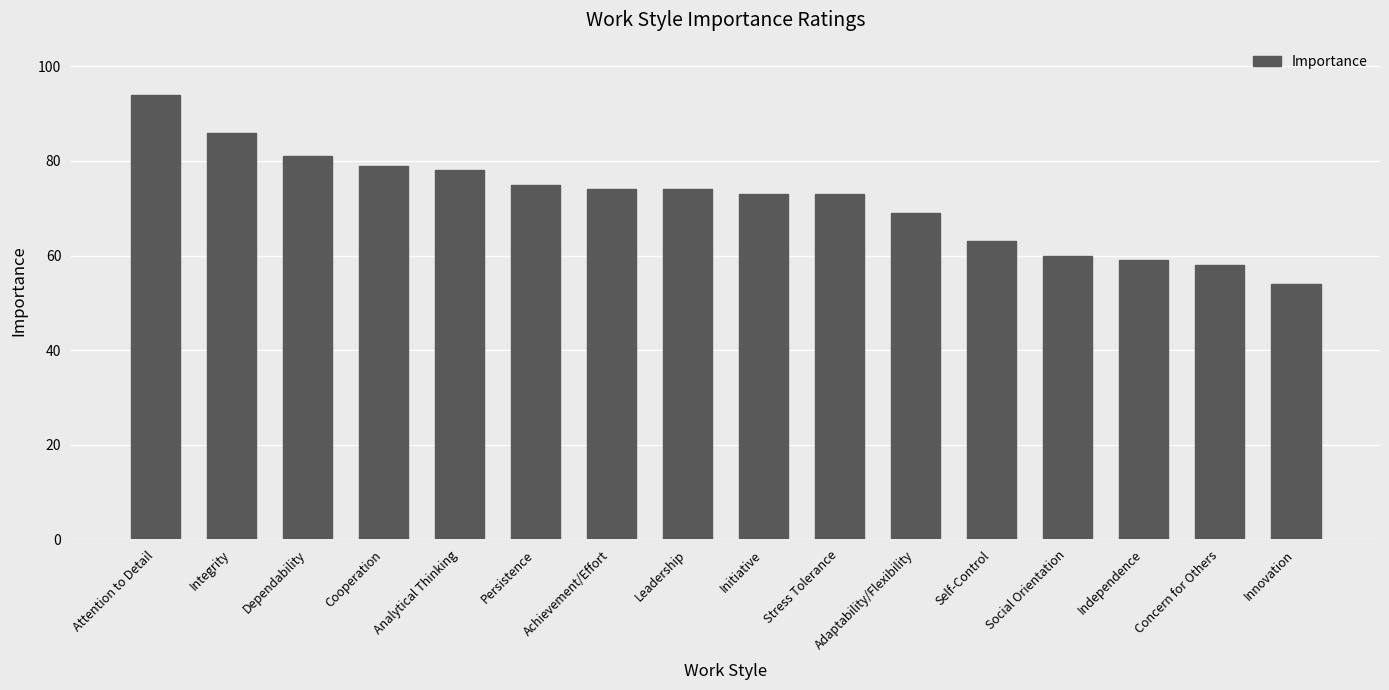

Is it true that the value at Cooperation is 79?

True